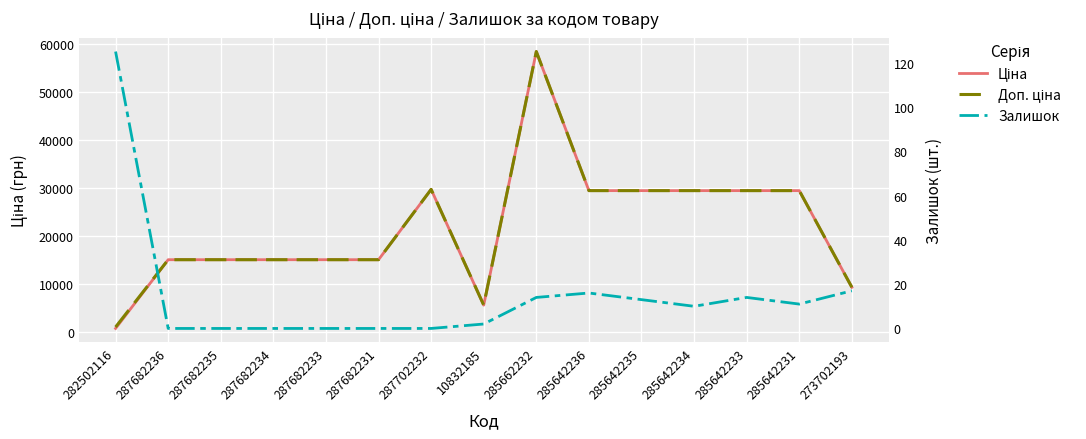

At which category does Ціна reach its first local valley?

10832185